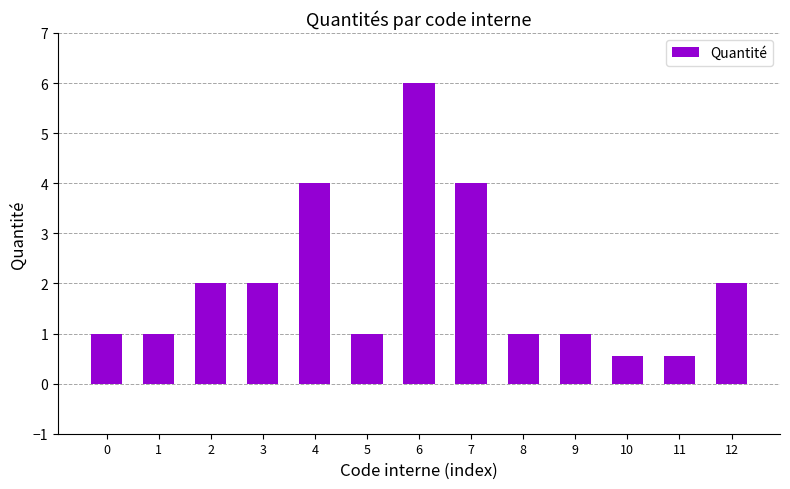

What is the change in value from 0 to 7?

+3.0